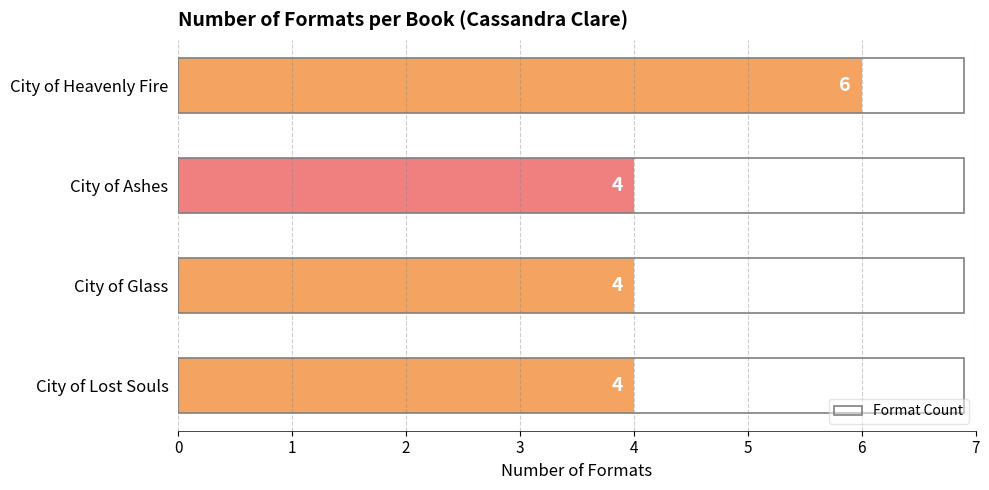

What is the smallest value displayed?

4